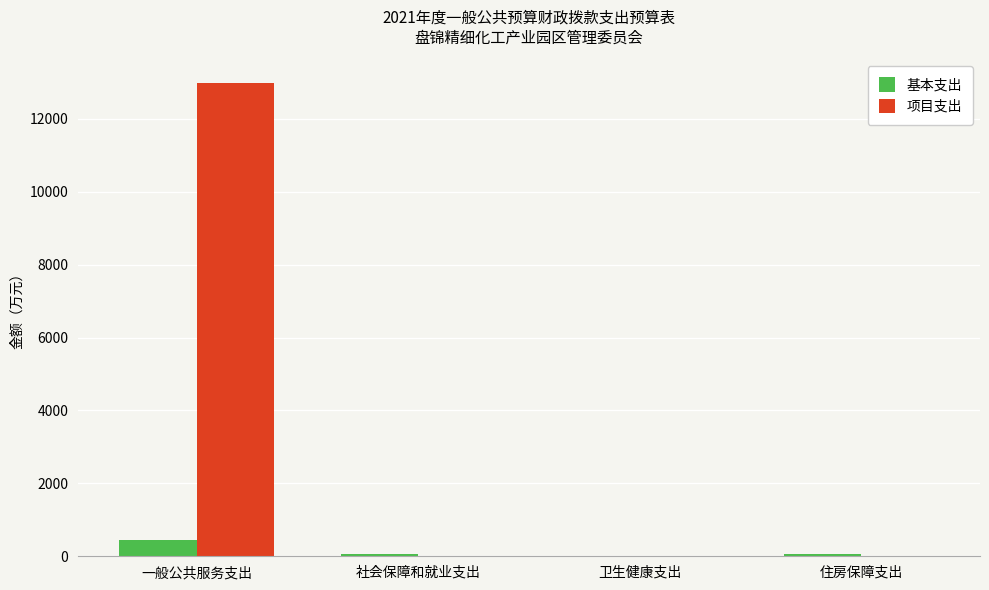

What are all the series names shown in the legend?

基本支出, 项目支出